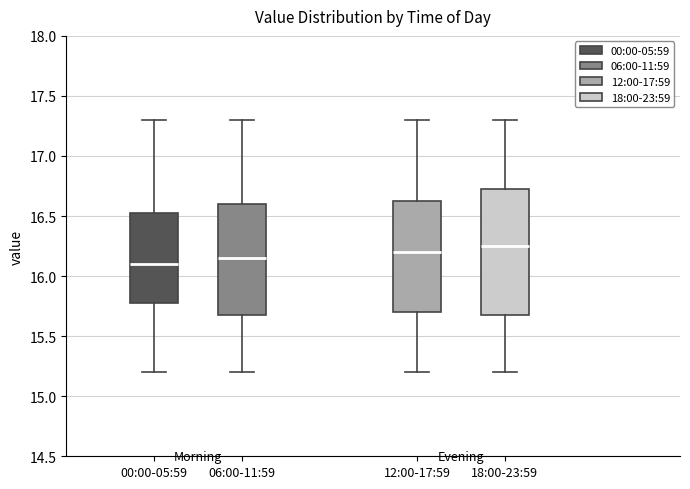

Which box's median line is the highest?

18:00-23:59